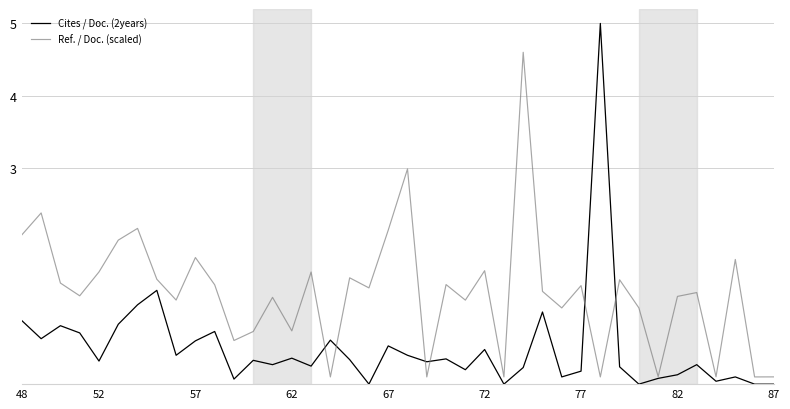

How many intersections are there between Ref. / Doc. (scaled) and Cites / Doc. (2years)?

6